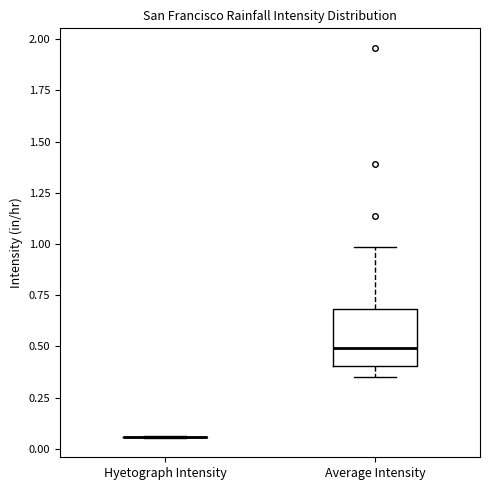

Reading left to right, transcribe this box plot: for each box, give where its median line is, the range the box spans, and where its two whiskers end, as read against the y-axis. The values are not printed on the chart, so give them approximately, as read against the axis.

Hyetograph Intensity: box collapsed to a line at 0.05, whiskers 0.05 to 0.05
Average Intensity: median 0.50, box 0.40 to 0.70, whiskers 0.35 to 1.00